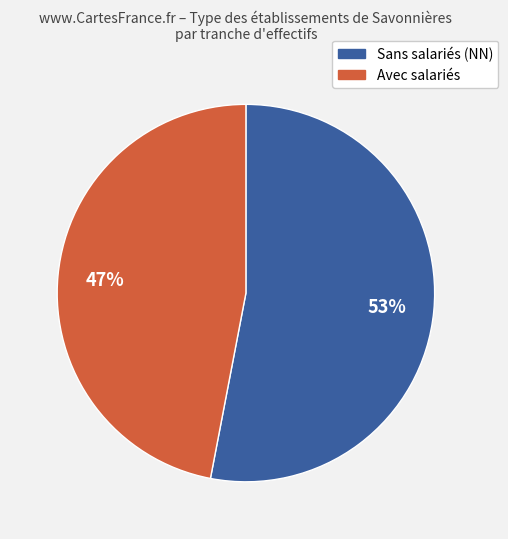

Is there any slice that represents more than half of the pie?

Yes